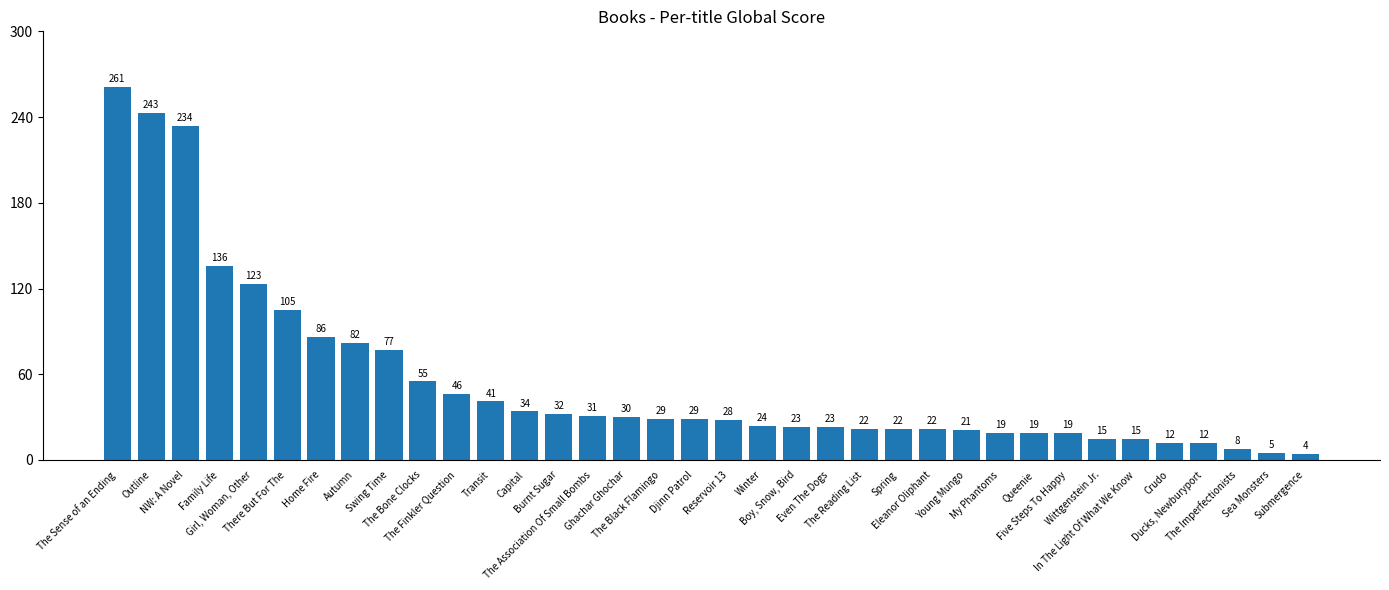

What is the minimum value shown in the chart?

4